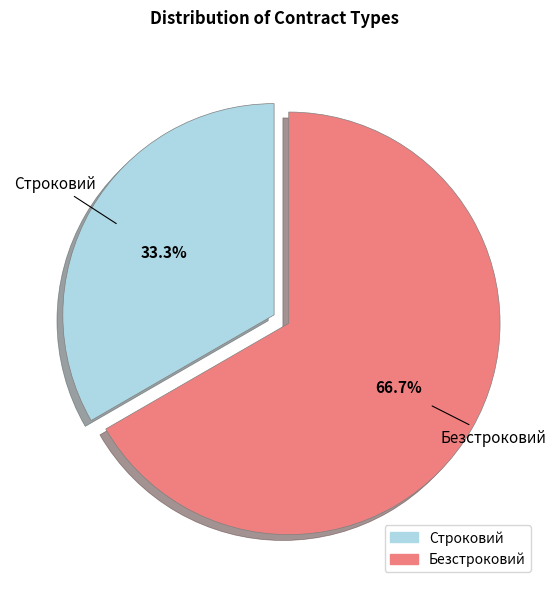

To the nearest percent, what portion does Строковий represent?

33%